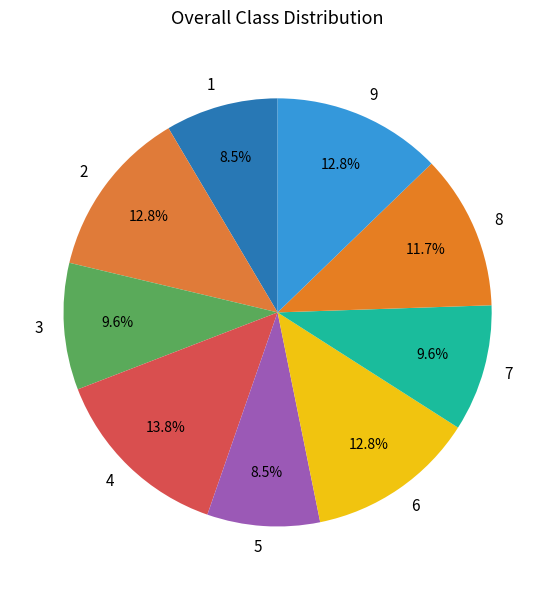

Is 8 the majority of the pie?

No